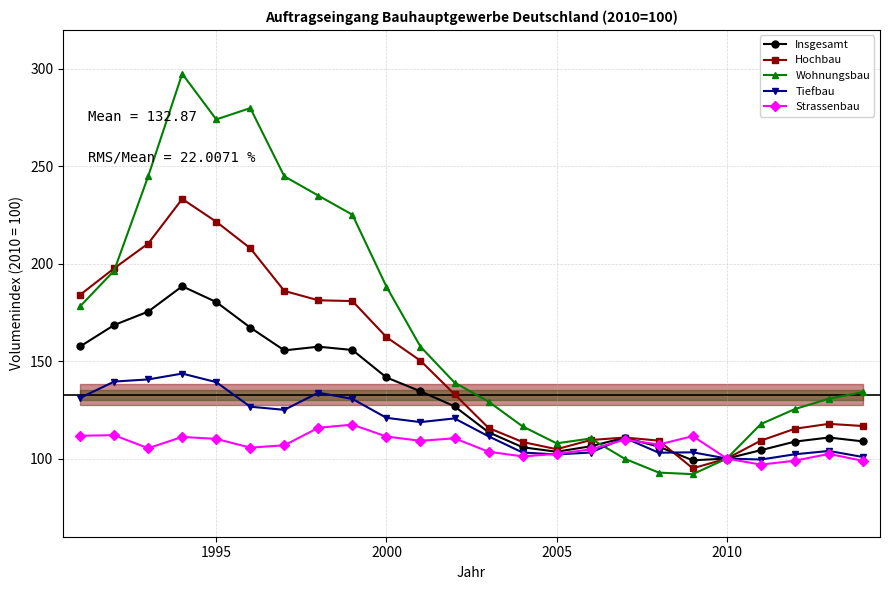

What is the greatest value displayed?

297.5